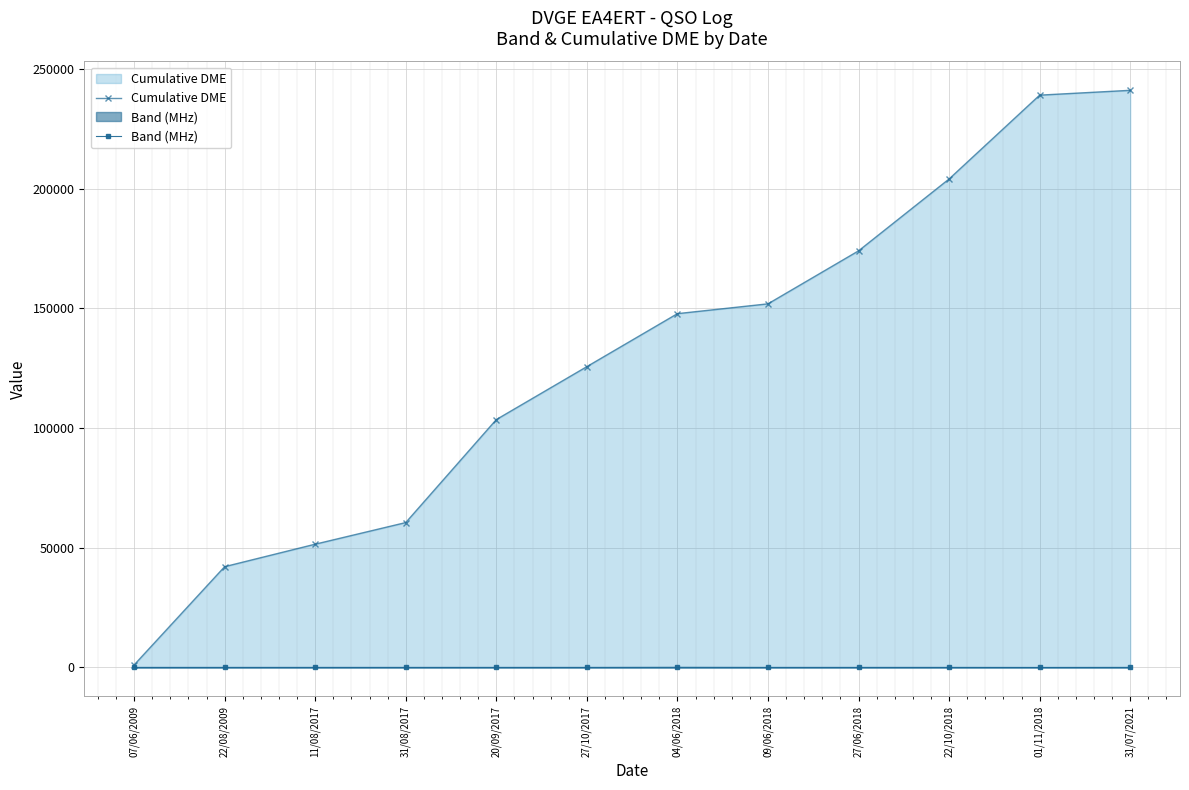

What are all the series names shown in the legend?

Cumulative DME, Band (MHz)